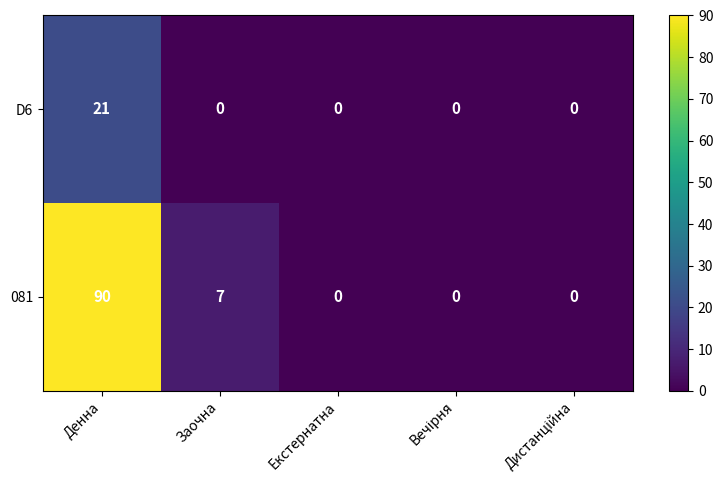

Count the number of categories in the chart.

5